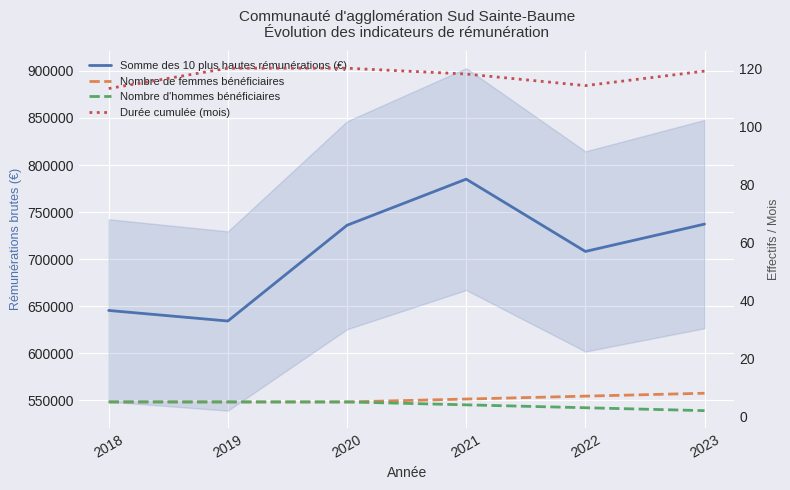

What value does the Durée cumulée (mois) series have at 2020?

120.0